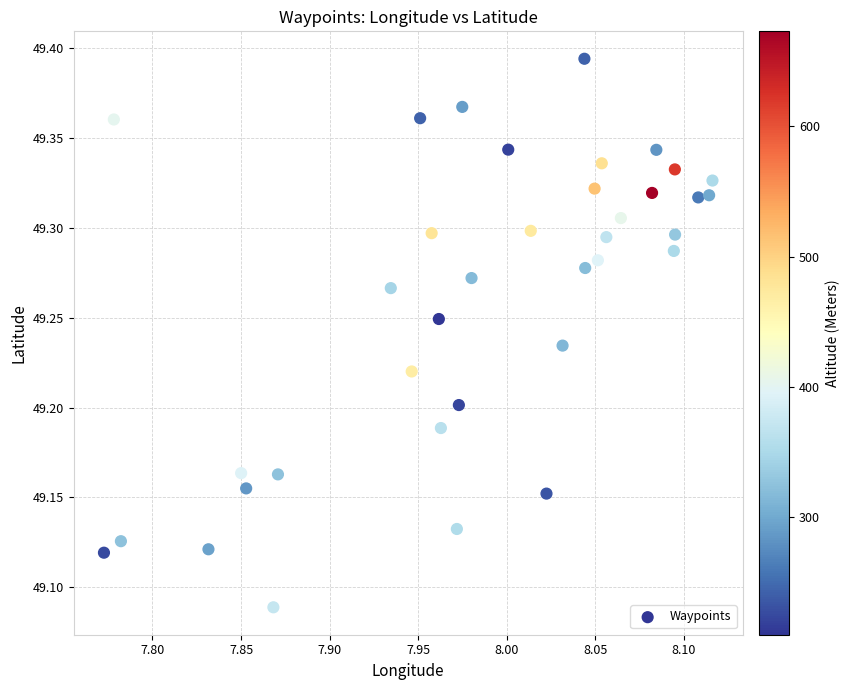

What is the range of X values (max minus min)?

0.3